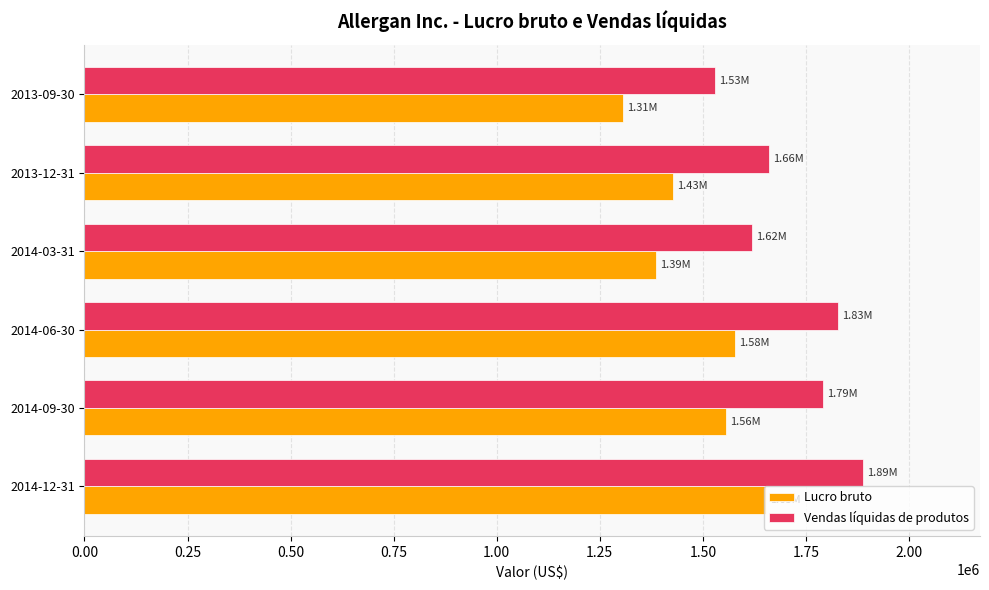

Which series changed the most between 2014-09-30 and 2013-12-31?

Vendas líquidas de produtos